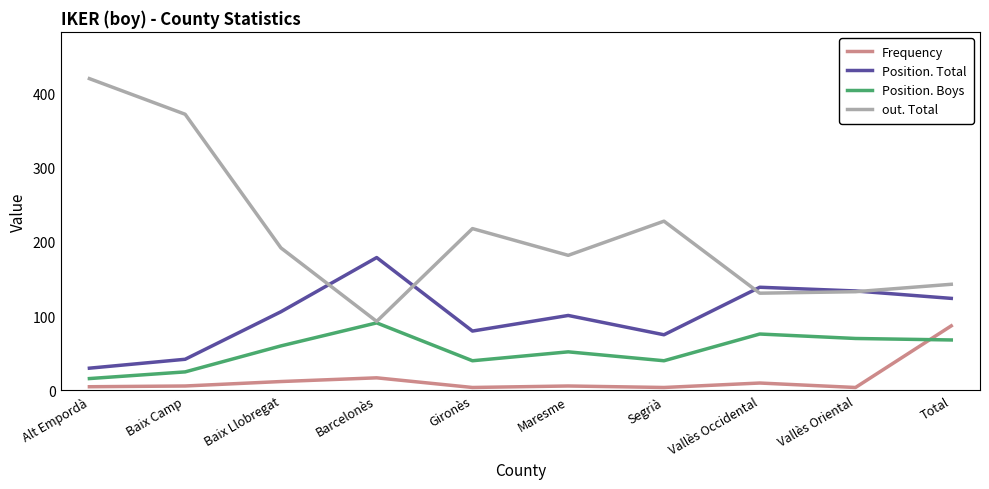

What is the total value across all series at Baix Llobregat?

370